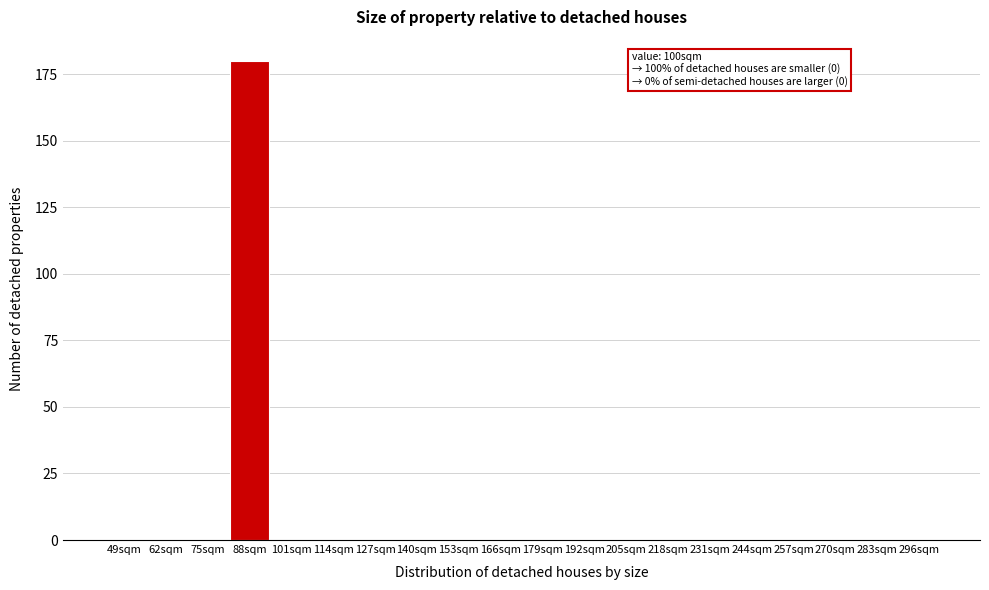

Reading right to left, what are all the values shown in this chart?

296sqm=0	283sqm=0	270sqm=0	257sqm=0	244sqm=0	231sqm=0	218sqm=0	205sqm=0	192sqm=0	179sqm=0	166sqm=0	153sqm=0	140sqm=0	127sqm=0	114sqm=0	101sqm=0	88sqm=180	75sqm=0	62sqm=0	49sqm=0